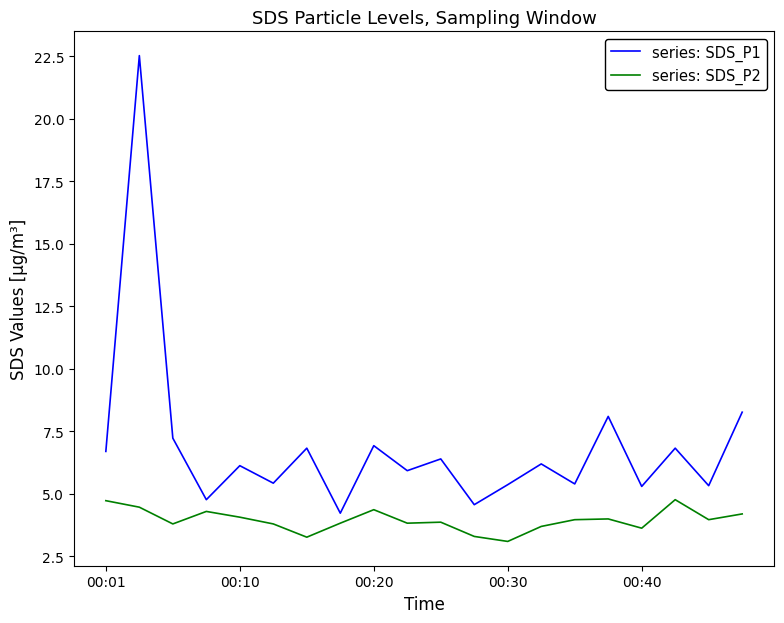

List the series in order of their peak value, lowest first.

series: SDS_P2, series: SDS_P1